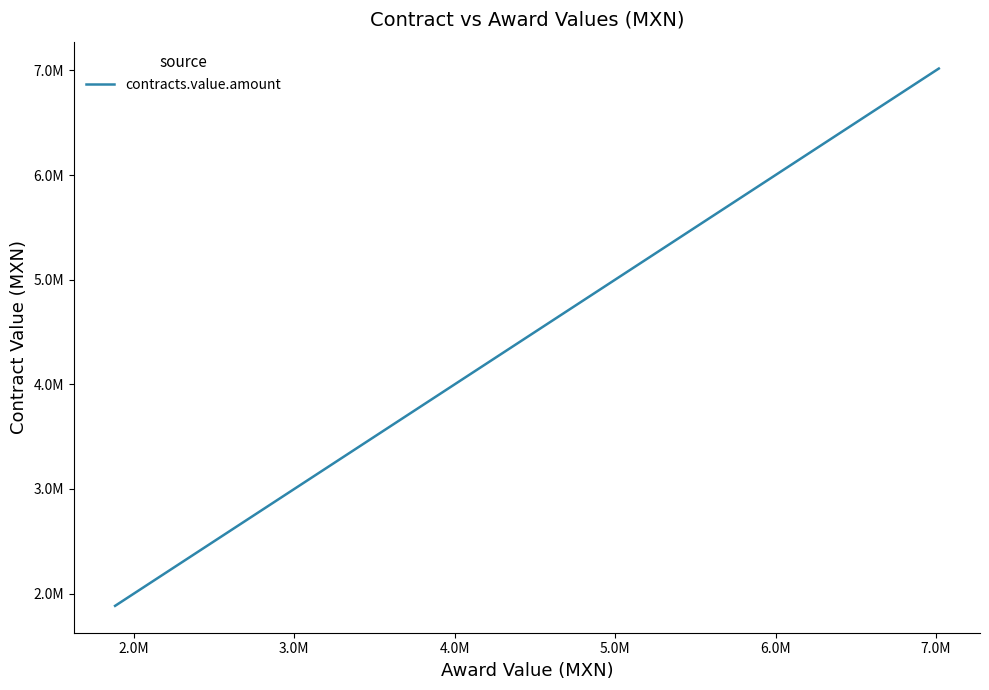

What is the difference between the maximum and minimum values?

5135170.3